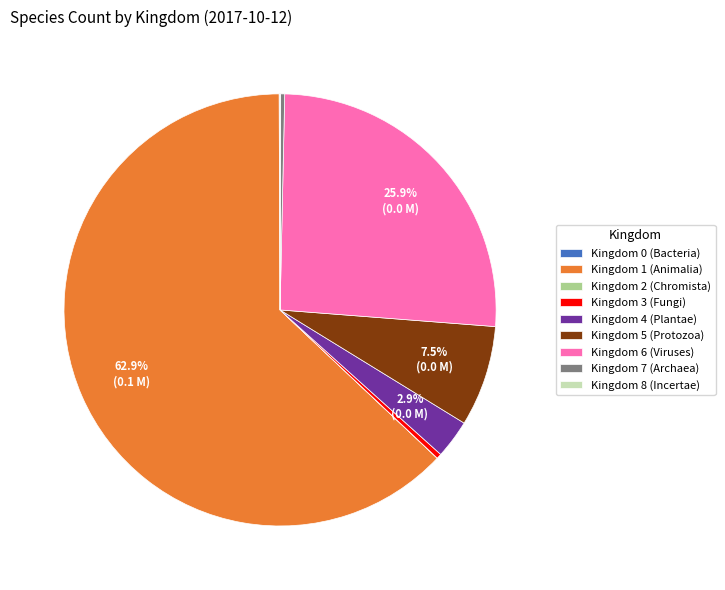

Which has a higher value, Kingdom 1 (Animalia) or Kingdom 6 (Viruses)?

Kingdom 1 (Animalia)